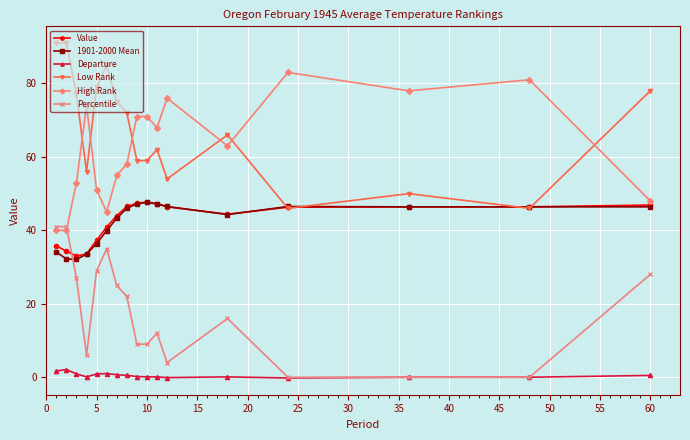

Which series has the largest total across all categories?

Low Rank